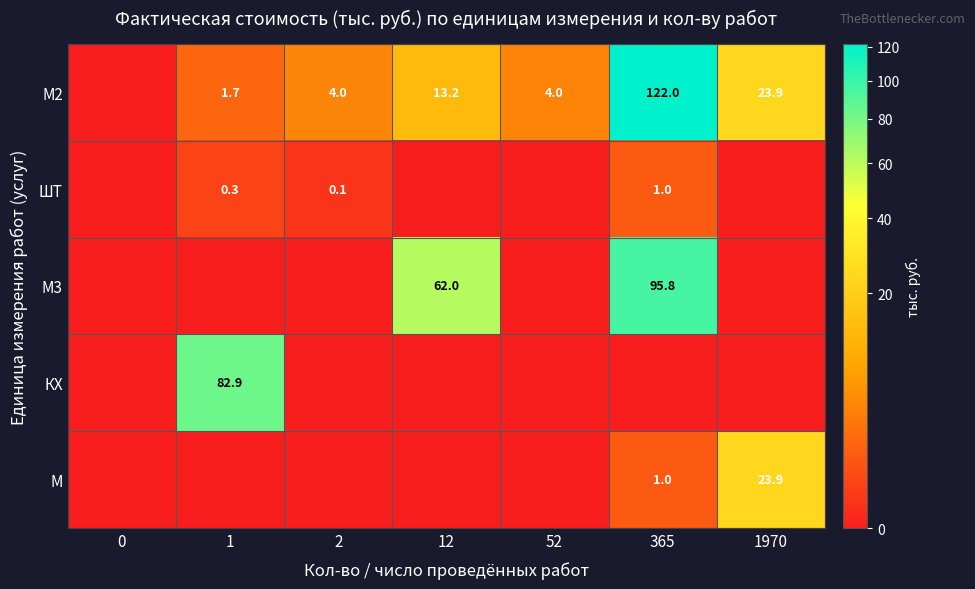

What is the difference between the М2 values at 12 and 1?

11.5